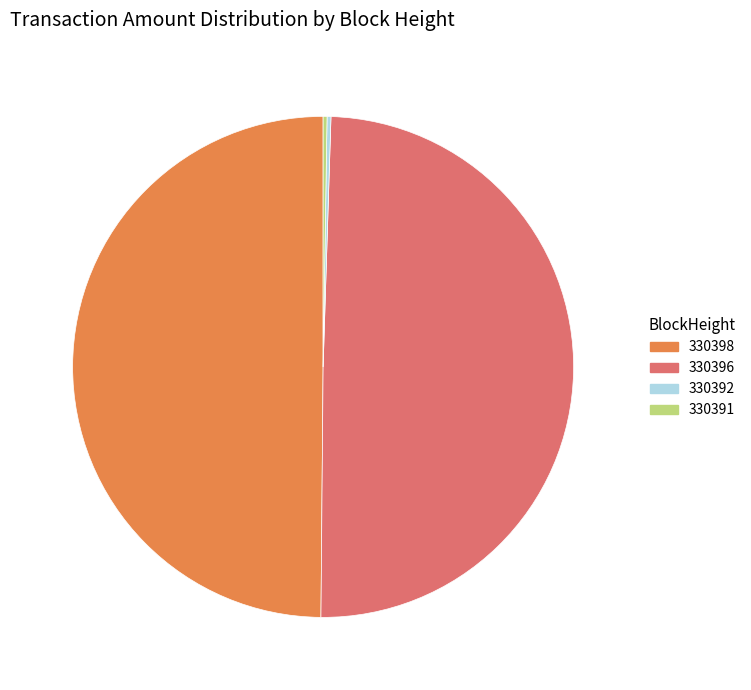

Does 330396 represent more than half of the total?

No